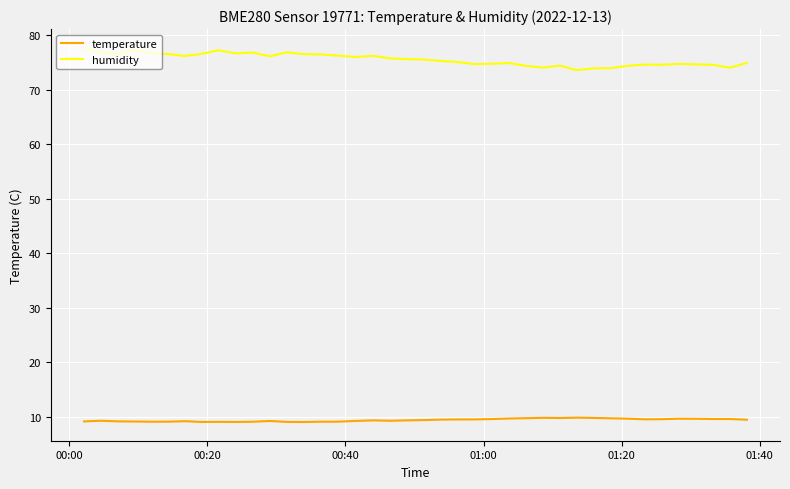

Which series has the widest spread of values?

humidity